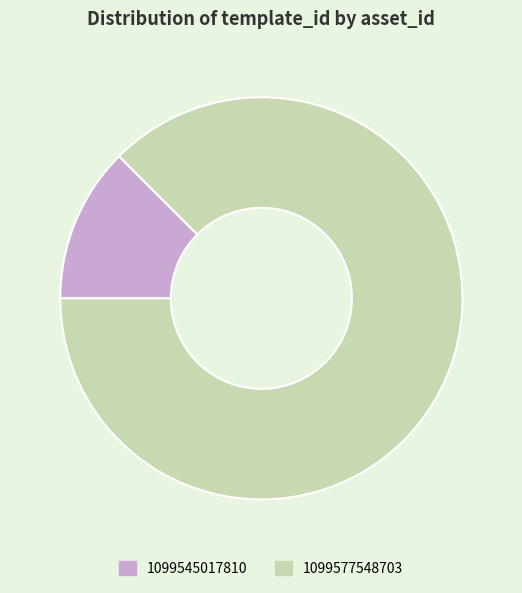

Rank the categories by value from highest to lowest.

1099577548703, 1099545017810